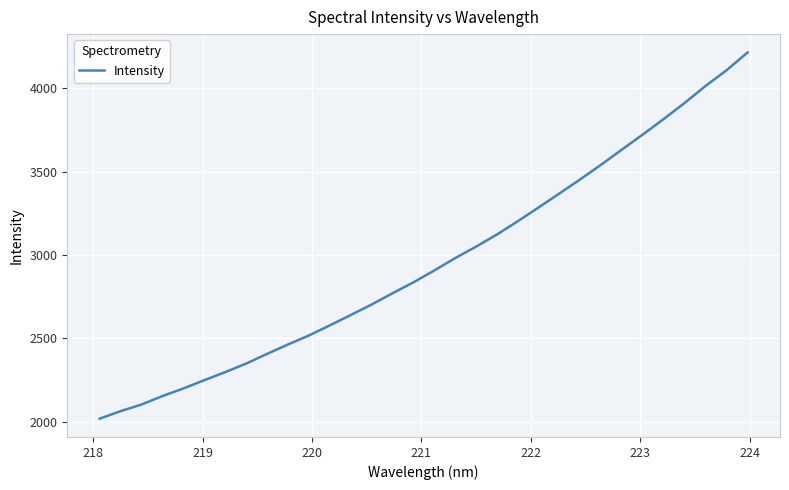

What is the minimum value shown in the chart?

2019.2